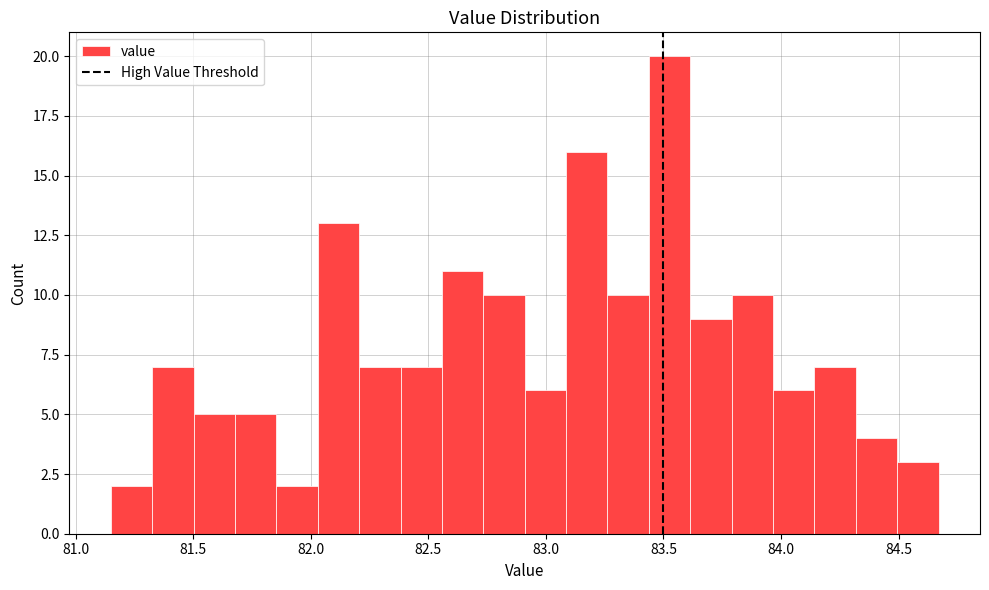

Around what value on the x-axis is the tallest bar? Give the approximate position of its centre, as read against the axis.

83.55